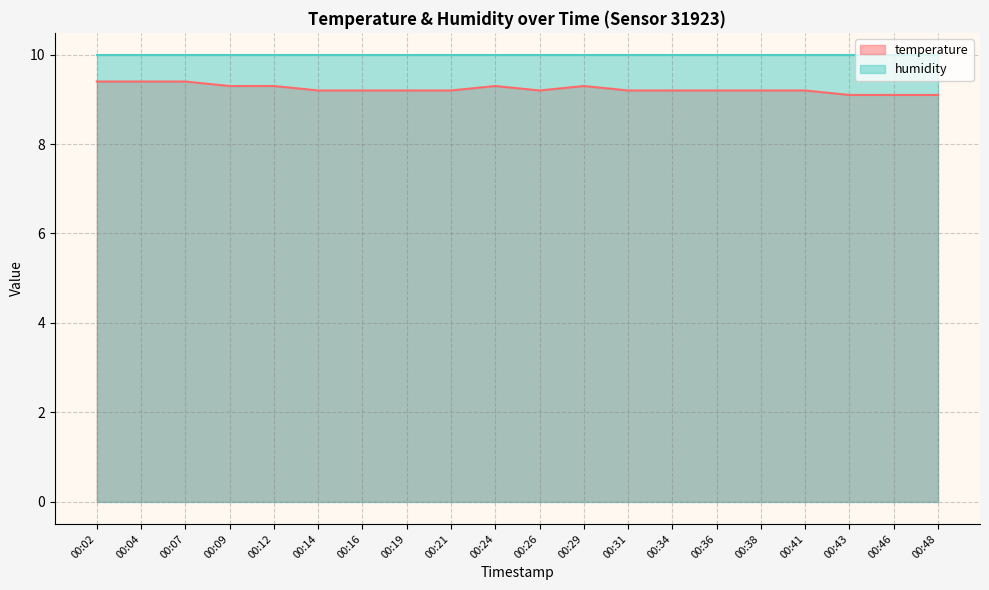

Which label corresponds to the largest value in the chart?

00:02